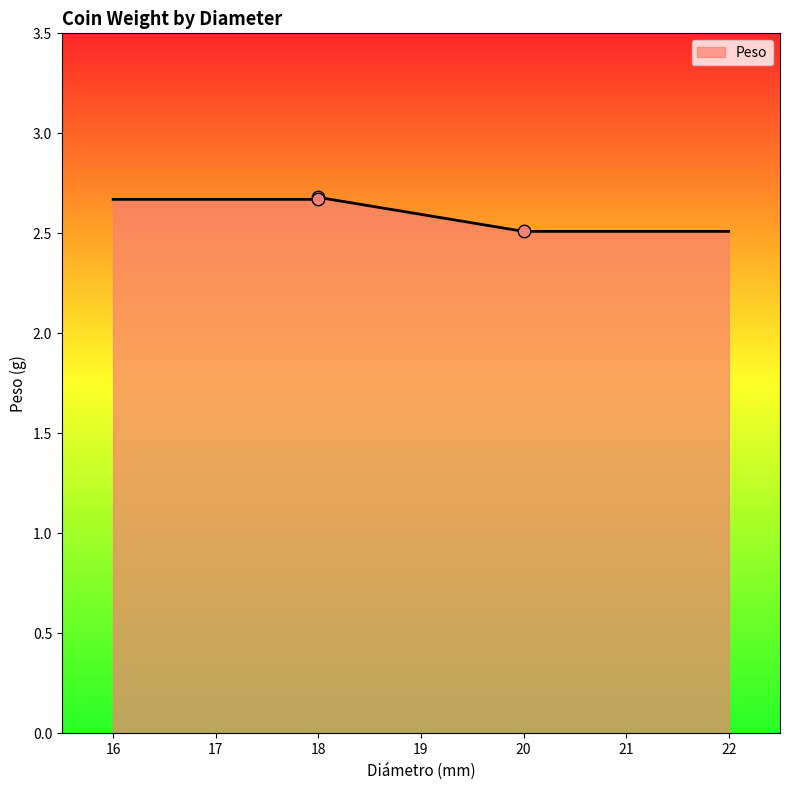

What is the ratio of the value at 18.0 to the value at 20.0?

1.1